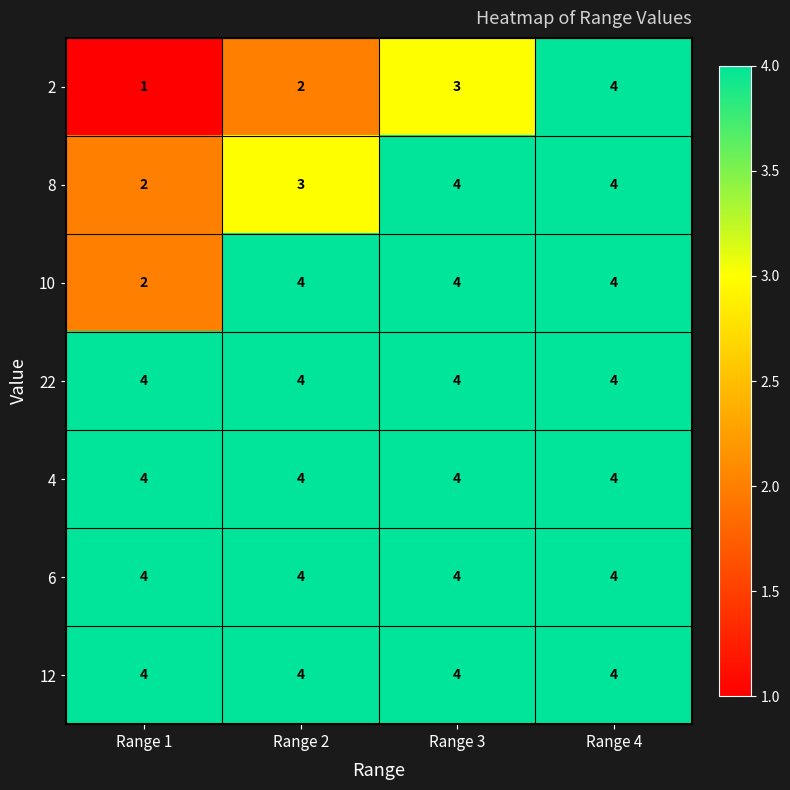

Between Range 1 and Range 2, which series saw the biggest shift?

10